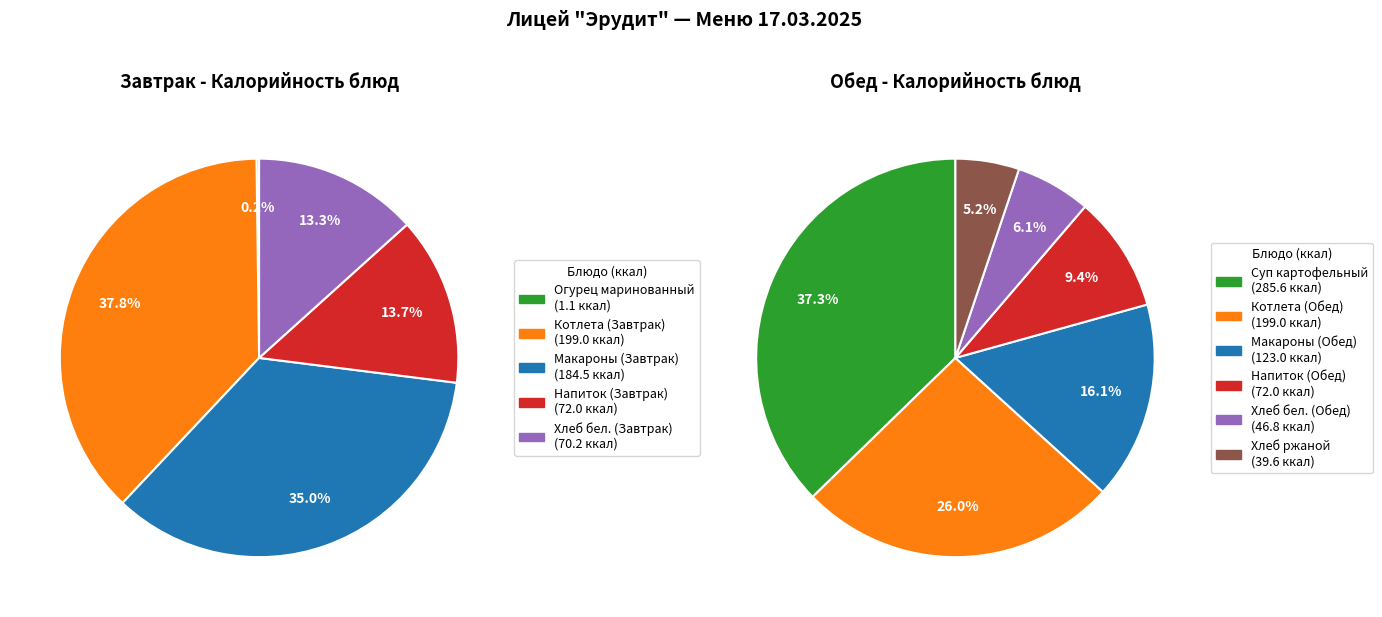

Approximately how many times larger is the value at Котлета особая из кур с томатным соусом (Завтрак) compared to Хлеб 1/с йод (Обед)?

4.3